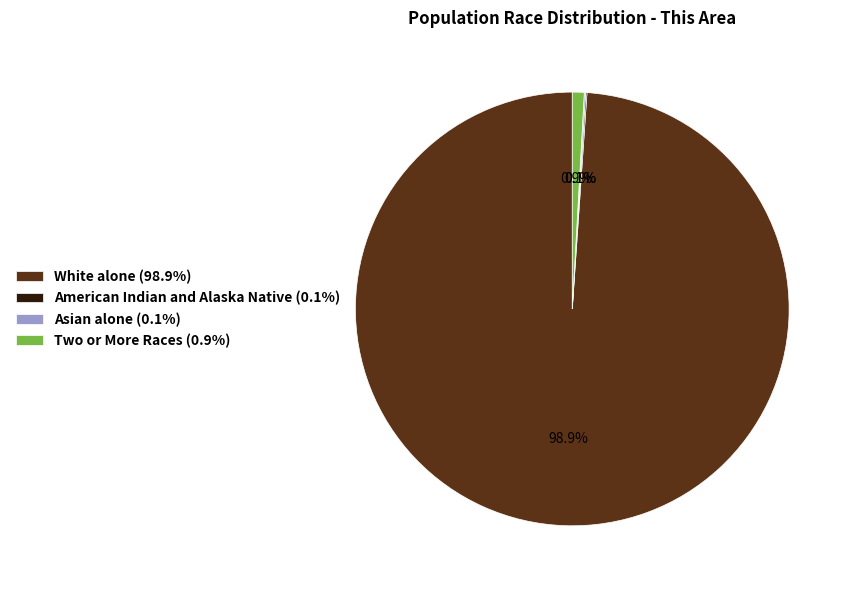

Which category has the biggest portion of the pie?

White alone (98.9%)